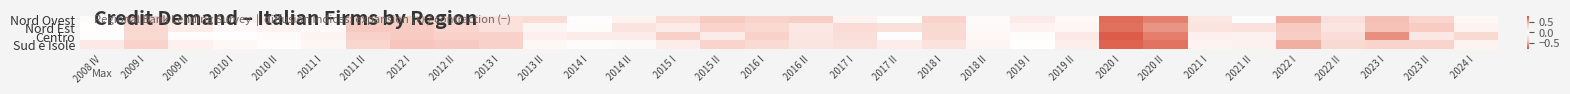

List the series in order of their overall mean, lowest first.

Centro, Sud e Isole, Nord Ovest, Nord Est